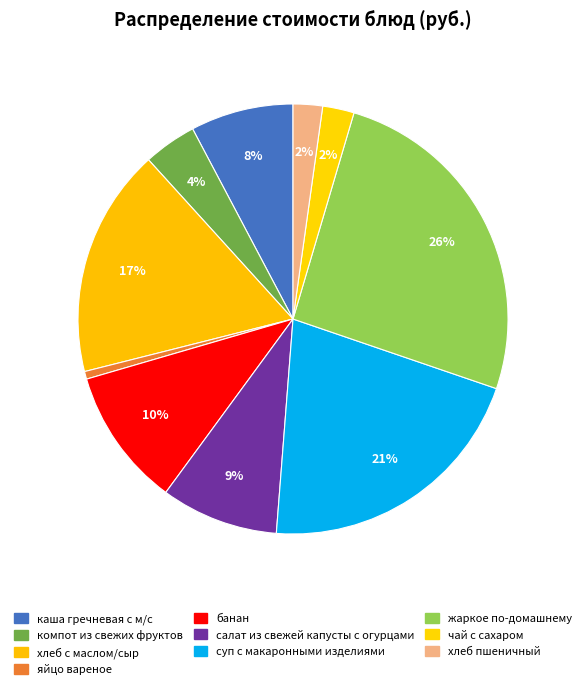

Is it true that яйцо вареное is 11% of the pie?

False